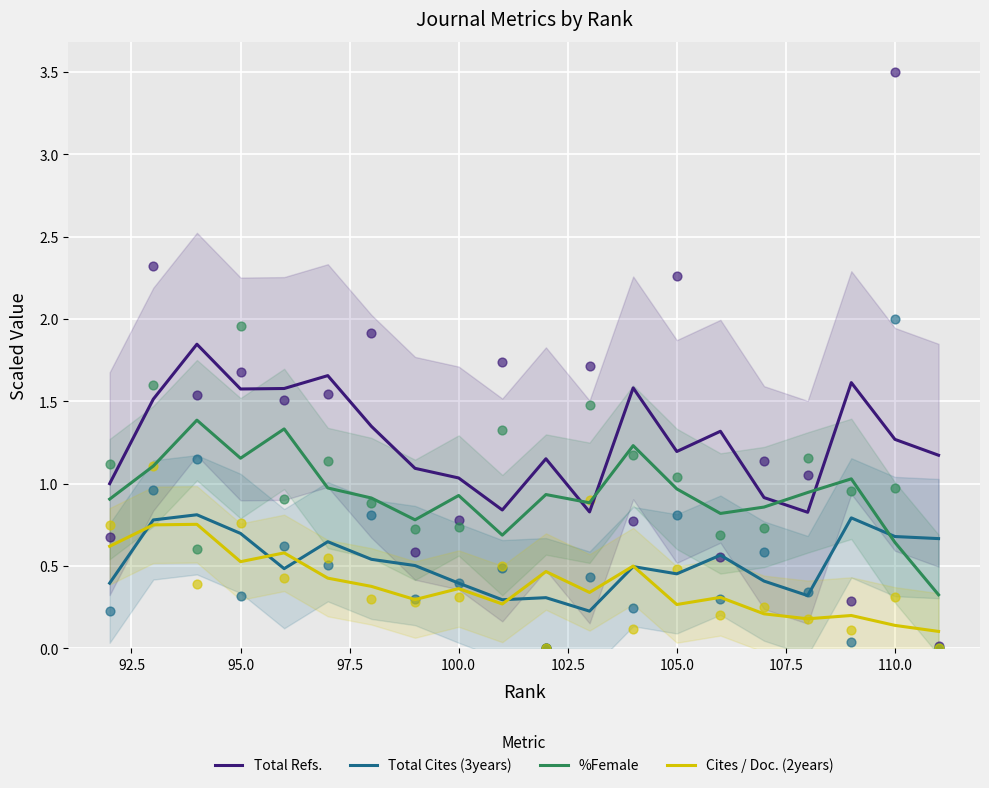

True or false: %Female and Total Refs. intersect in this chart.

True